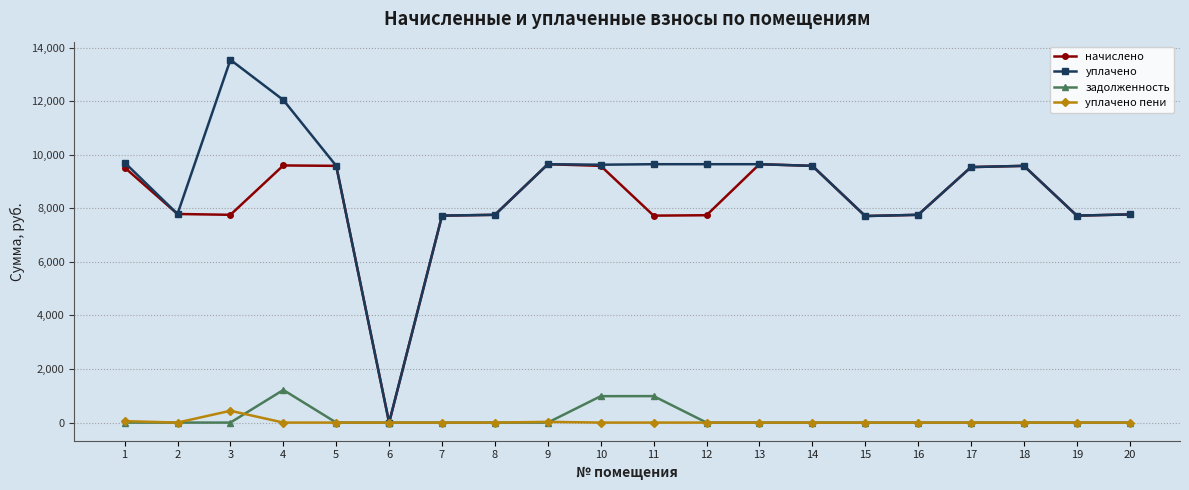

What is the total value across all series at 8?

15513.6